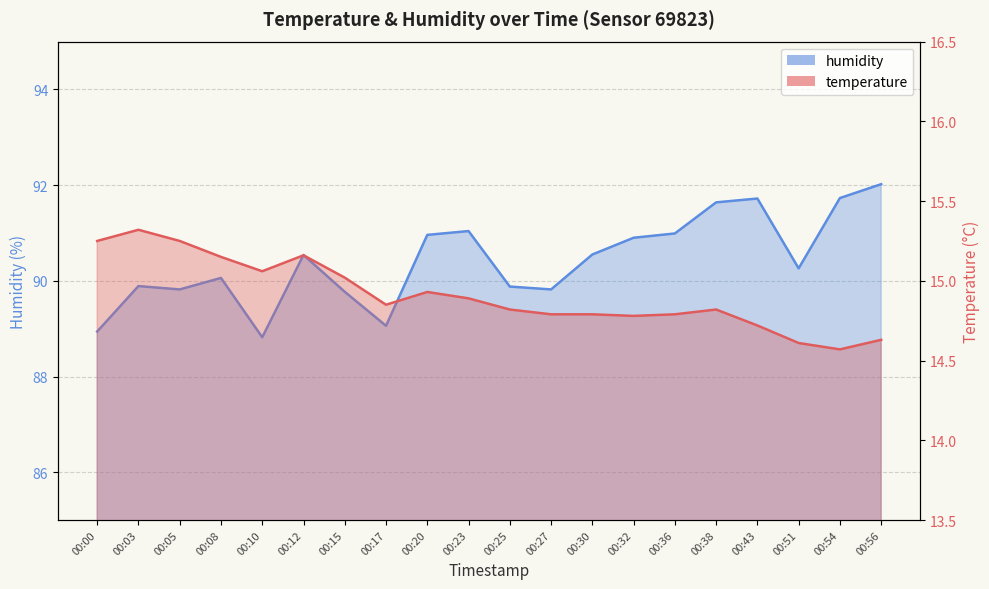

Which series has the largest range (max minus min)?

humidity